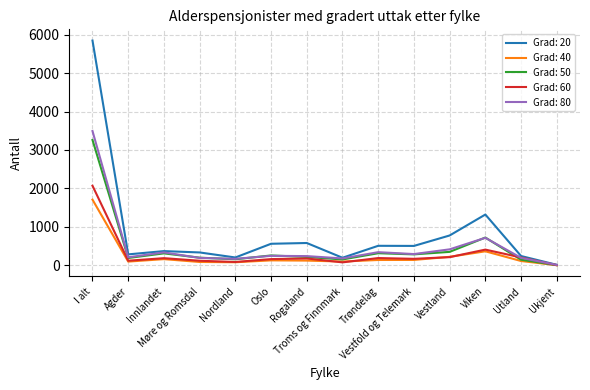

Which series has the largest total across all categories?

Grad: 20